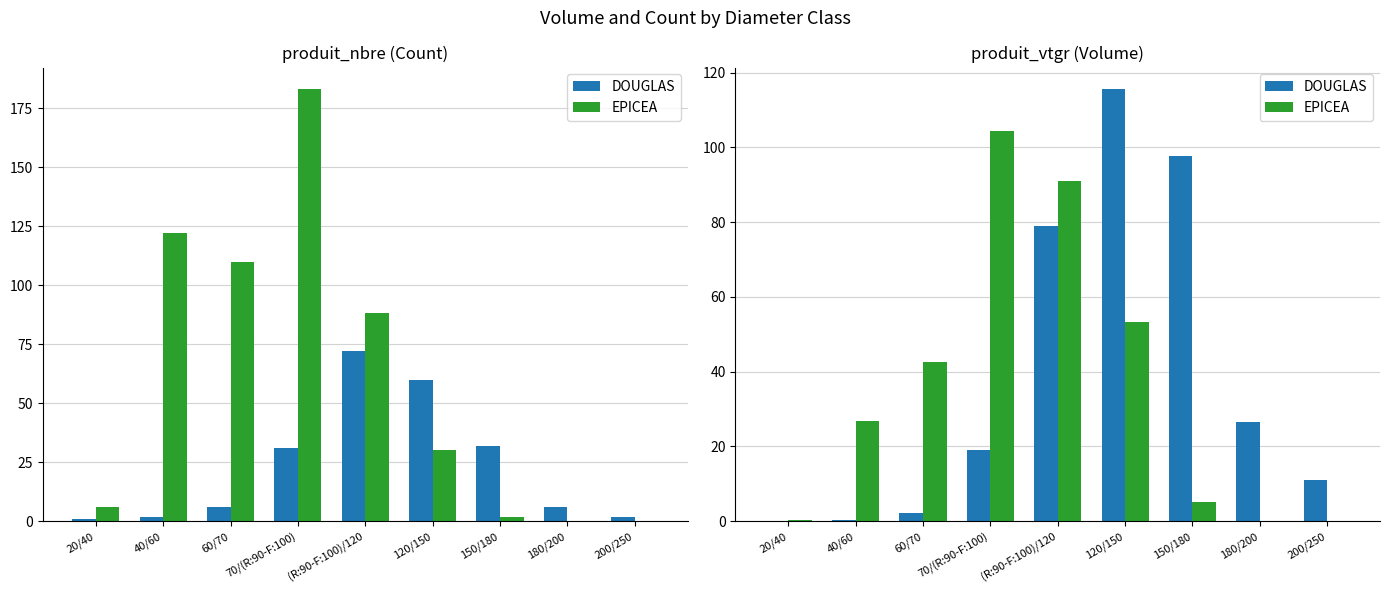

Which category has the lowest value in the EPICEA series?

180/200